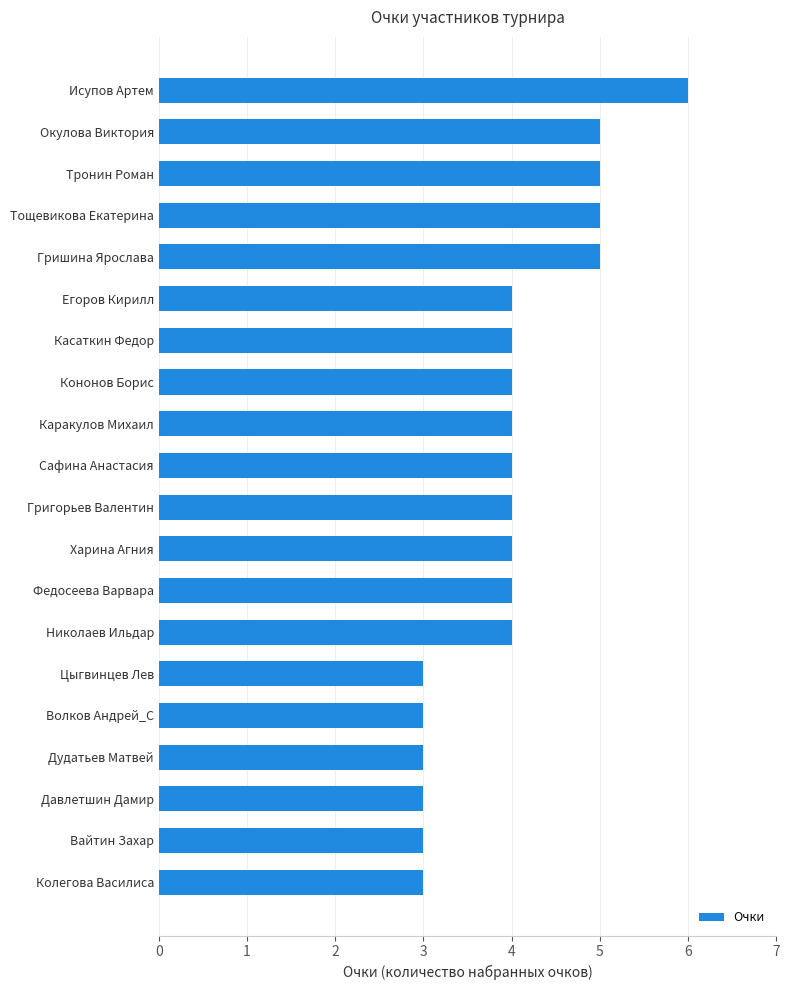

How many categories are shown in the chart?

20